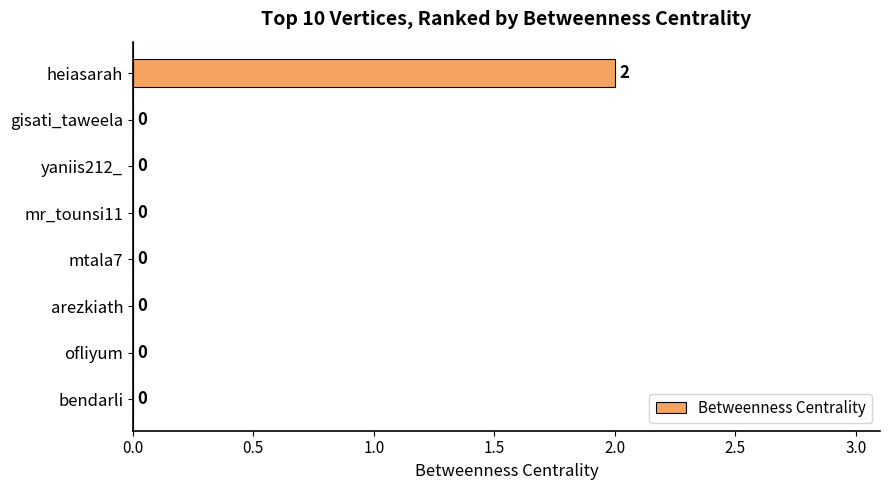

Which category has the highest value across all series?

heiasarah